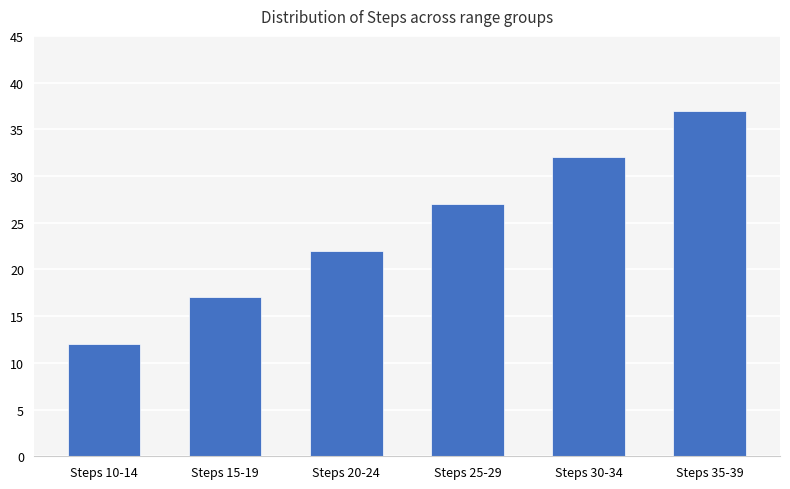

The value at Steps 10-14 is 3. True or false?

False